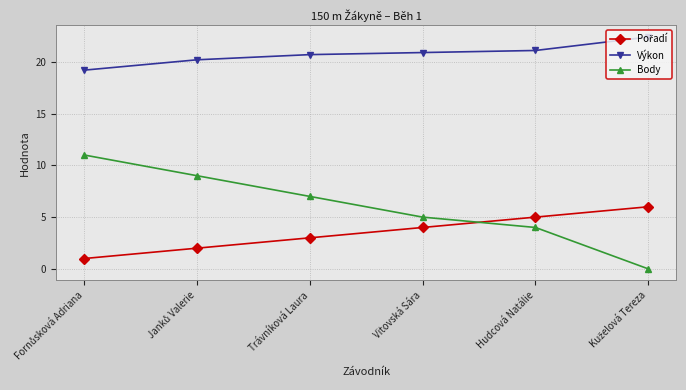

What is the highest value of the Body series?

11.0